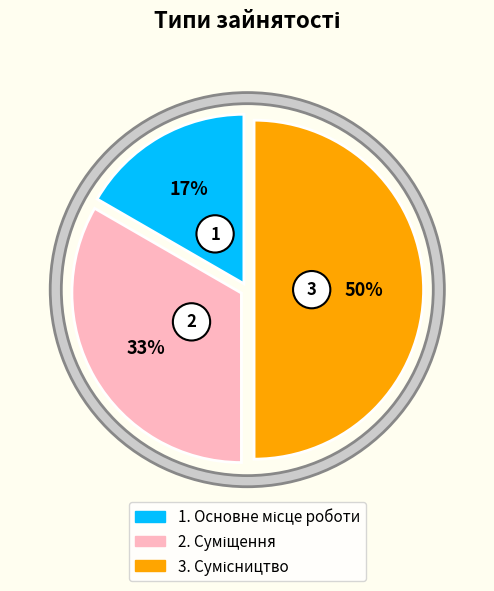

To the nearest percent, what is the average slice percentage?

33%